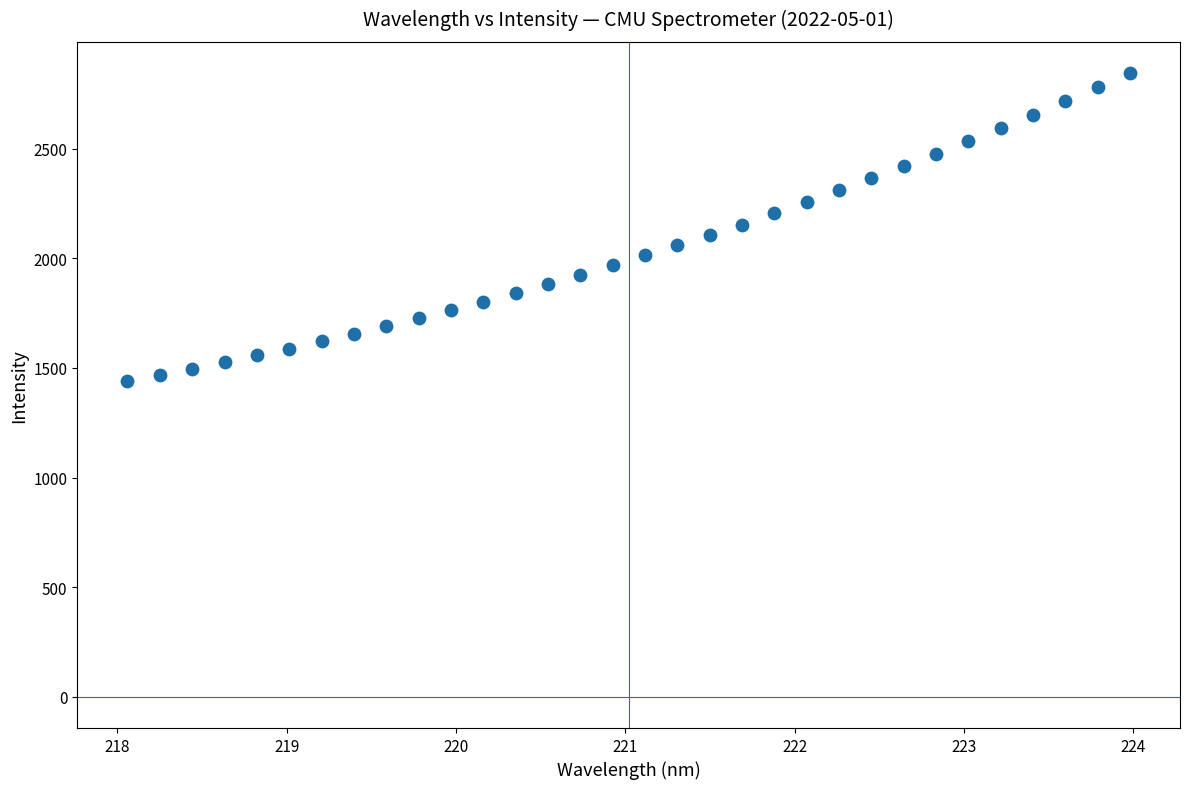

What is the range of Y values (max minus min)?

1403.5